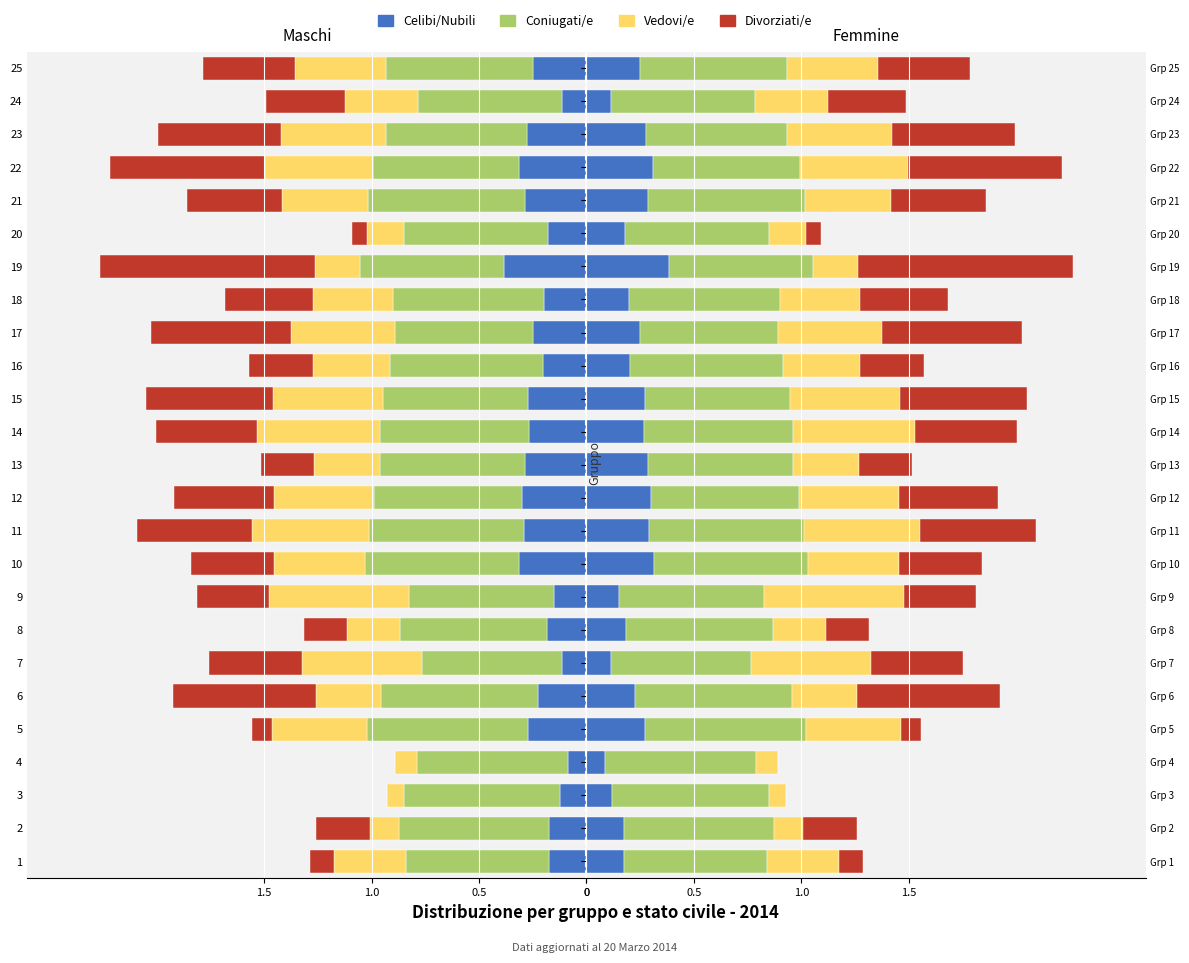

What are all the series names shown in the legend?

Celibi/Nubili, Coniugati/e, Vedovi/e, Divorziati/e